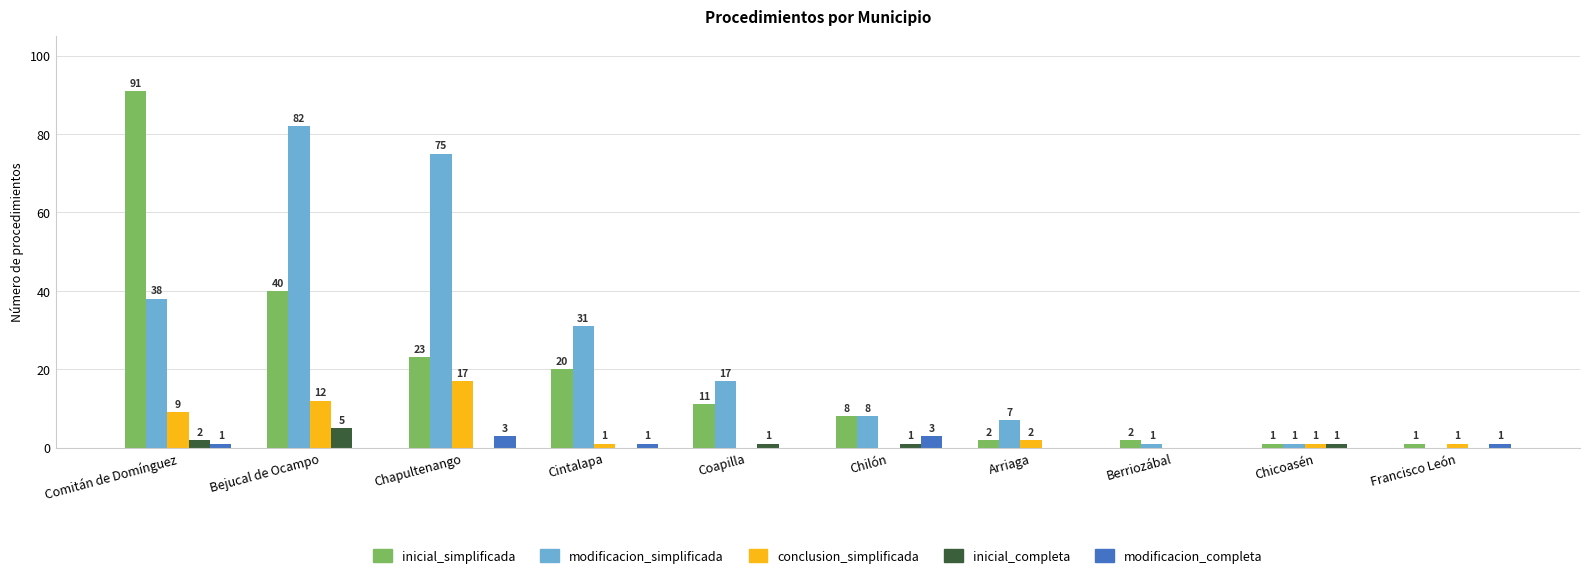

Reading left to right, what are all the values shown in this chart?

inicial_simplificada: Comitán de Domínguez=91	Bejucal de Ocampo=40	Chapultenango=23	Cintalapa=20	Coapilla=11	Chilón=8	Arriaga=2	Berriozábal=2	Chicoasén=1	Francisco León=1
modificacion_simplificada: Comitán de Domínguez=38	Bejucal de Ocampo=82	Chapultenango=75	Cintalapa=31	Coapilla=17	Chilón=8	Arriaga=7	Berriozábal=1	Chicoasén=1	Francisco León=0
conclusion_simplificada: Comitán de Domínguez=9	Bejucal de Ocampo=12	Chapultenango=17	Cintalapa=1	Coapilla=0	Chilón=0	Arriaga=2	Berriozábal=0	Chicoasén=1	Francisco León=1
inicial_completa: Comitán de Domínguez=2	Bejucal de Ocampo=5	Chapultenango=0	Cintalapa=0	Coapilla=1	Chilón=1	Arriaga=0	Berriozábal=0	Chicoasén=1	Francisco León=0
modificacion_completa: Comitán de Domínguez=1	Bejucal de Ocampo=0	Chapultenango=3	Cintalapa=1	Coapilla=0	Chilón=3	Arriaga=0	Berriozábal=0	Chicoasén=0	Francisco León=1